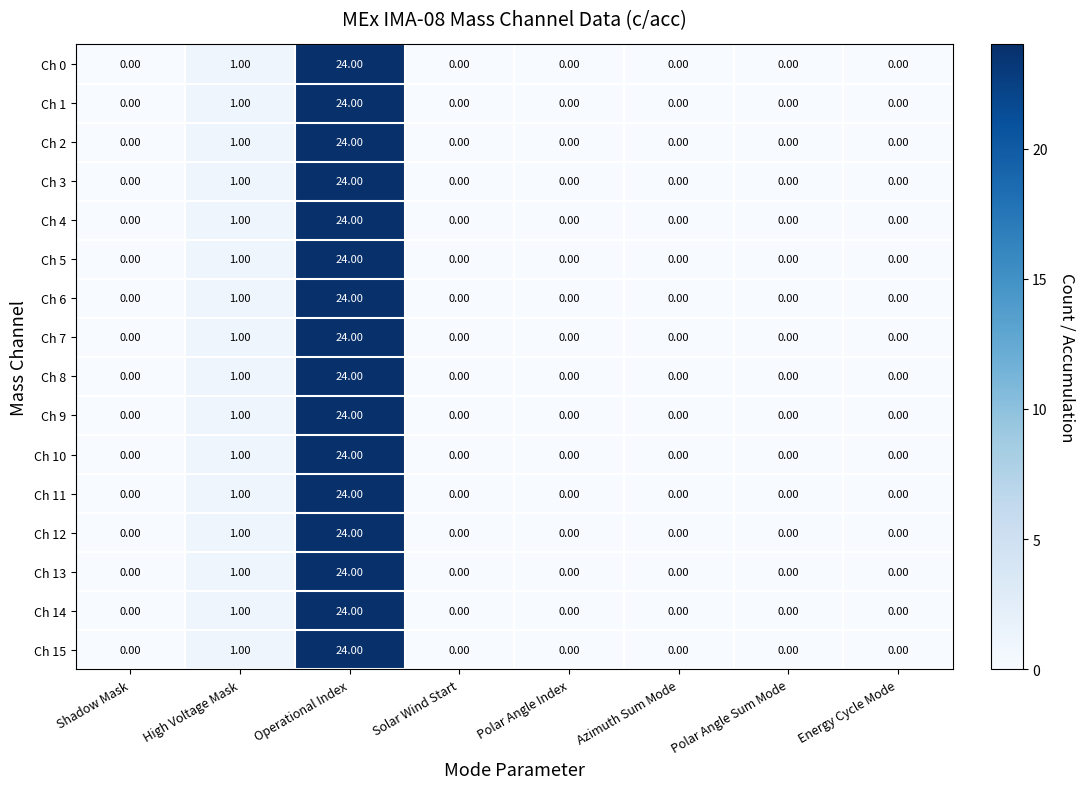

Is the value of Ch 14 at Polar Angle Sum Mode greater than the value of Ch 7 at Operational Index?

No